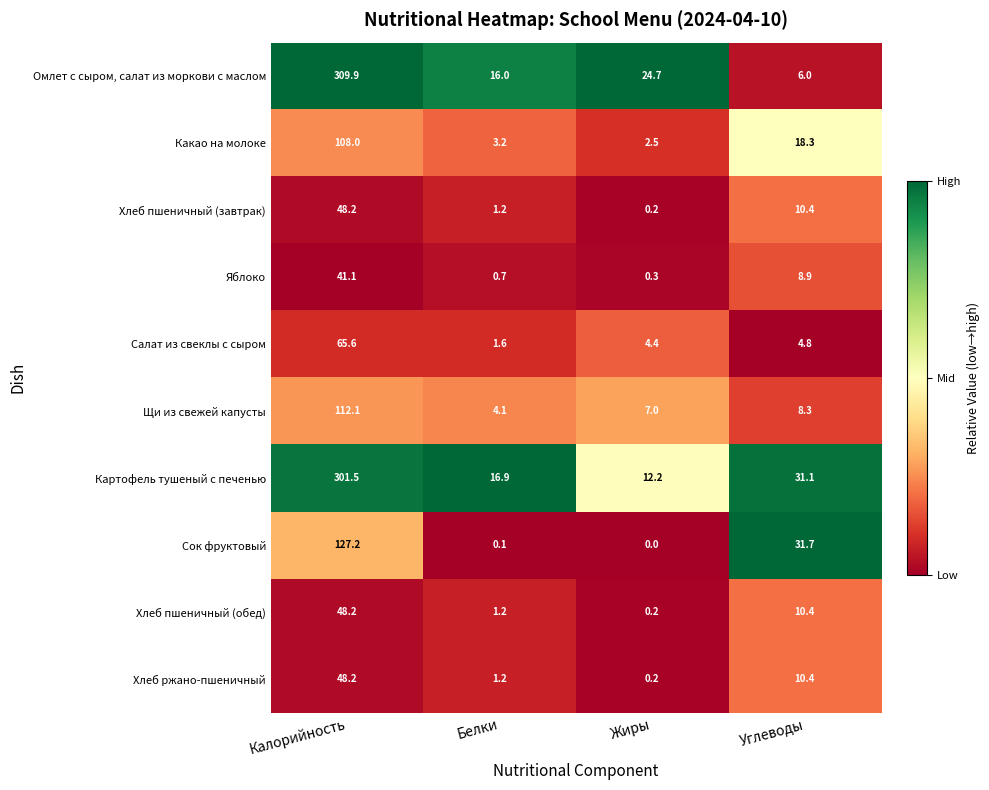

Is it true that Картофель тушеный с печенью equals 24.1 at Белки?

False